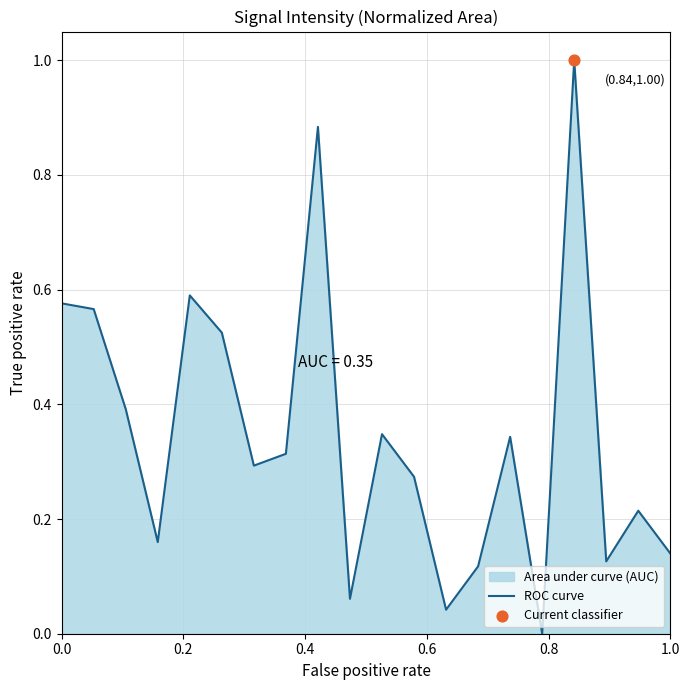

What is the maximum value shown in the chart?

1.0